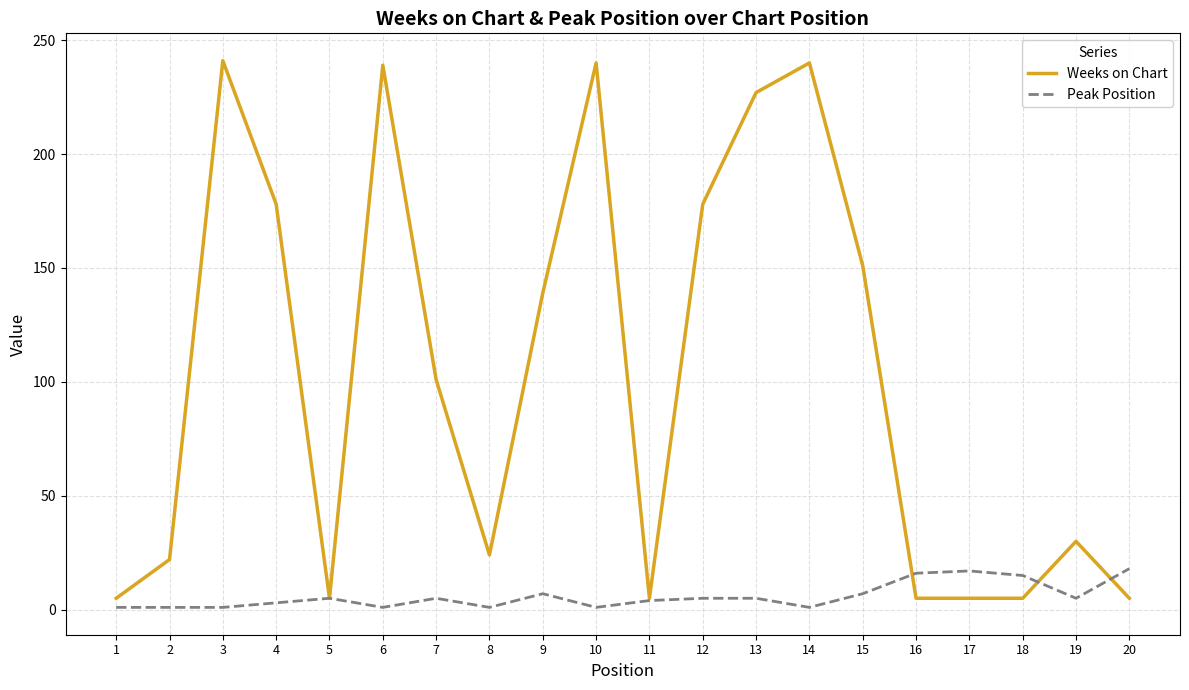

List the series in order of their peak value, lowest first.

Peak Position, Weeks on Chart